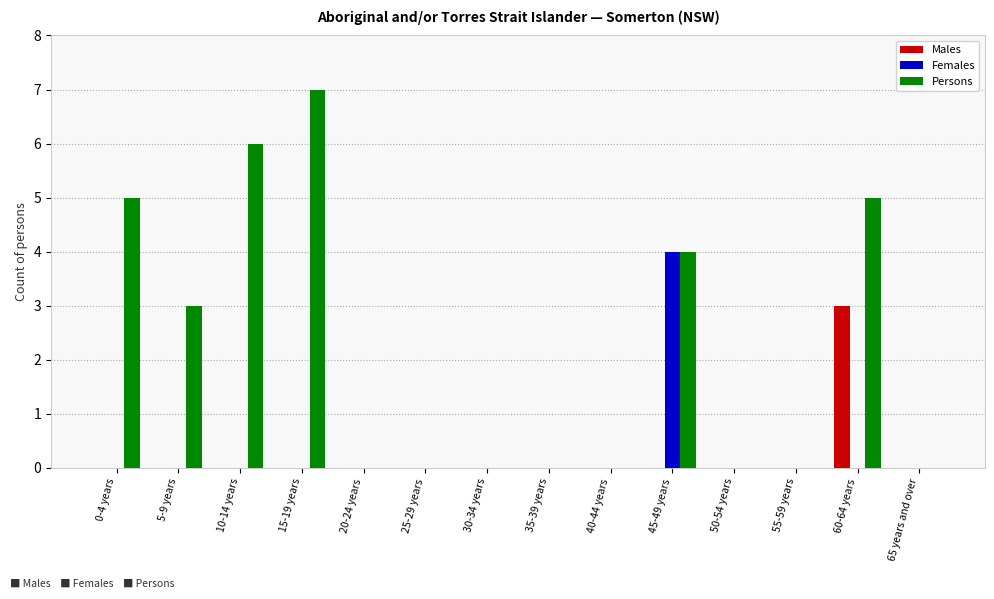

Which series has the largest total across all categories?

Persons